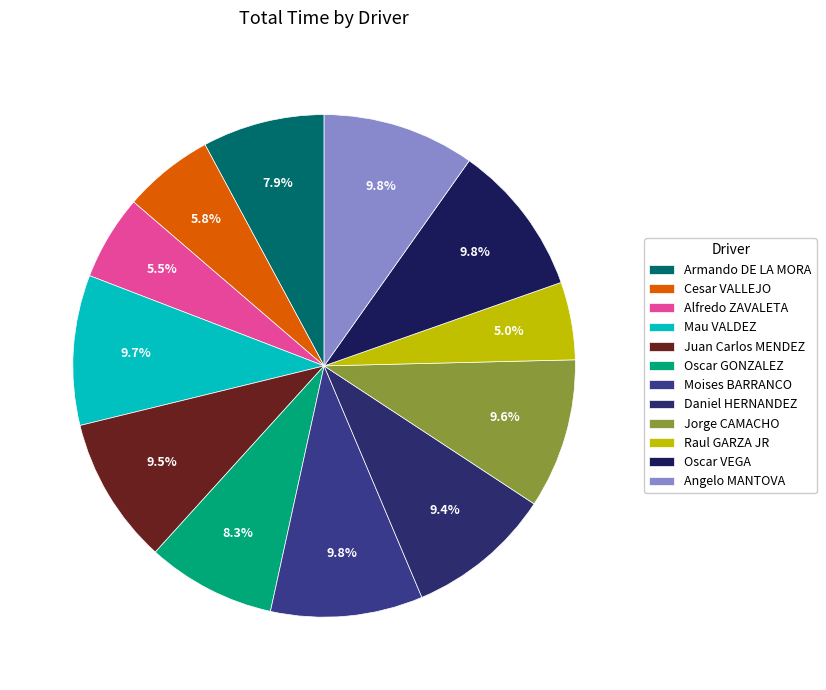

To the nearest percent, what is the combined percentage of Oscar GONZALEZ and Oscar VEGA?

18%